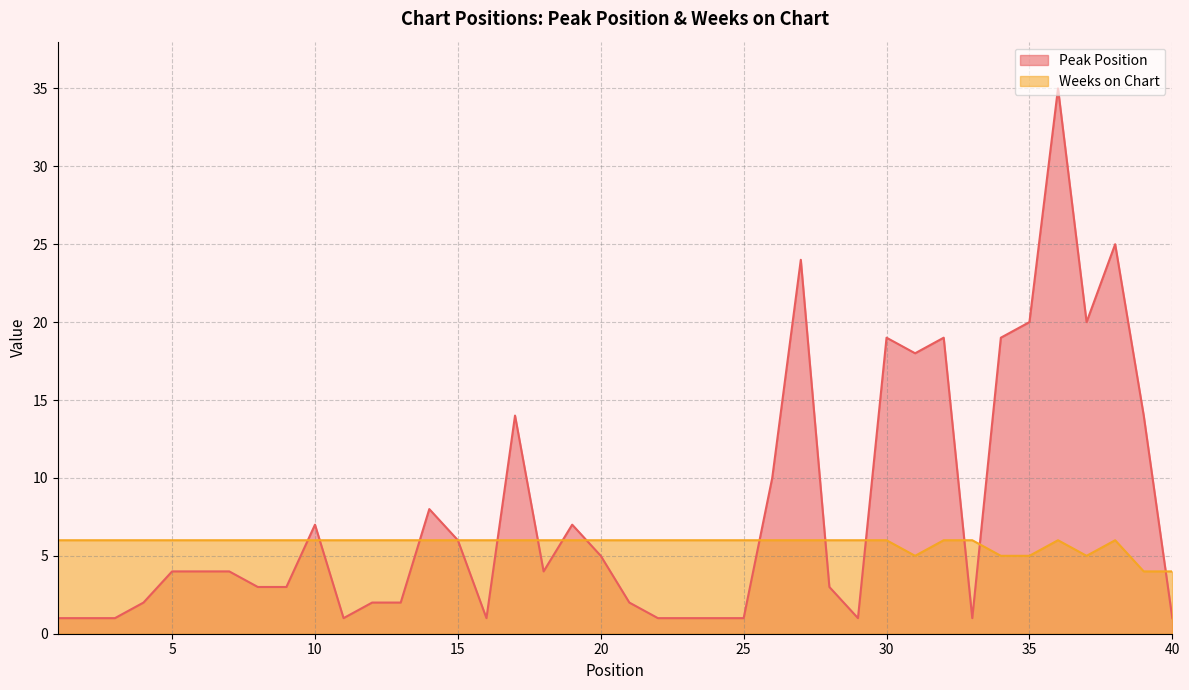

The Peak Position series shows 1 at 29. True or false?

True